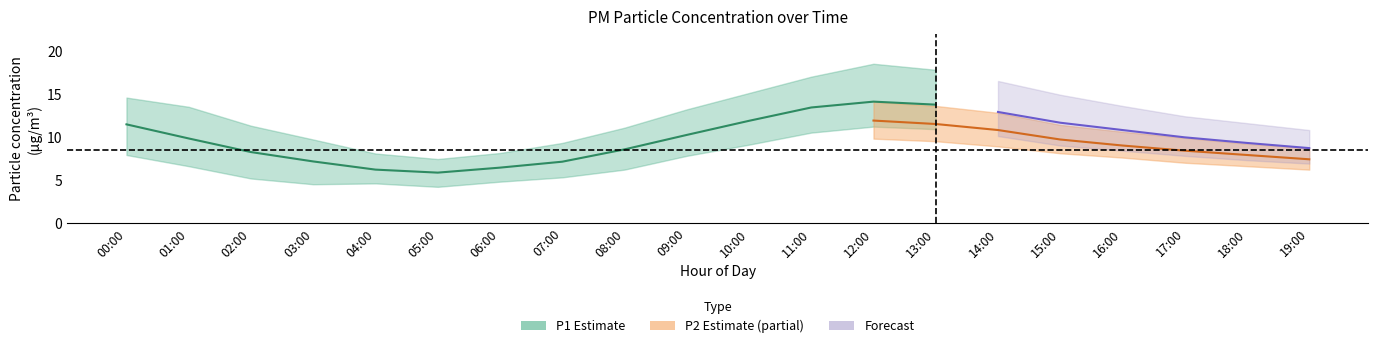

At which label is P2 closest to 8?

18:00